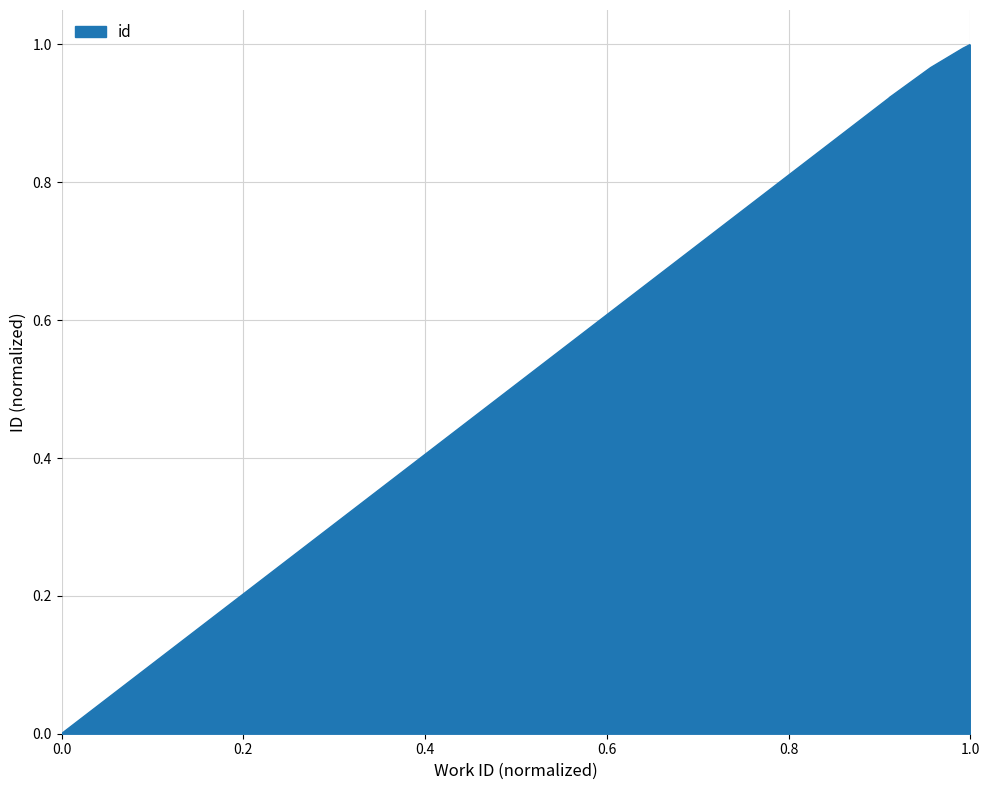

What is the greatest value displayed?

1.0